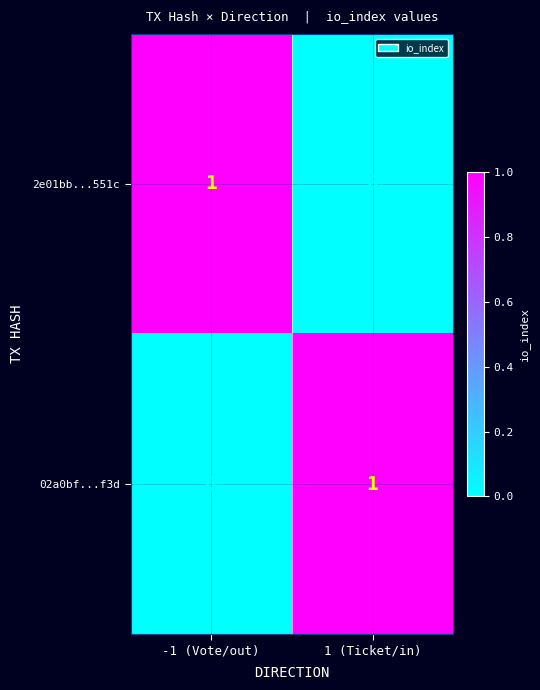

Where is 2e01bb...551c nearest to the value 0?

1 (Ticket/in)